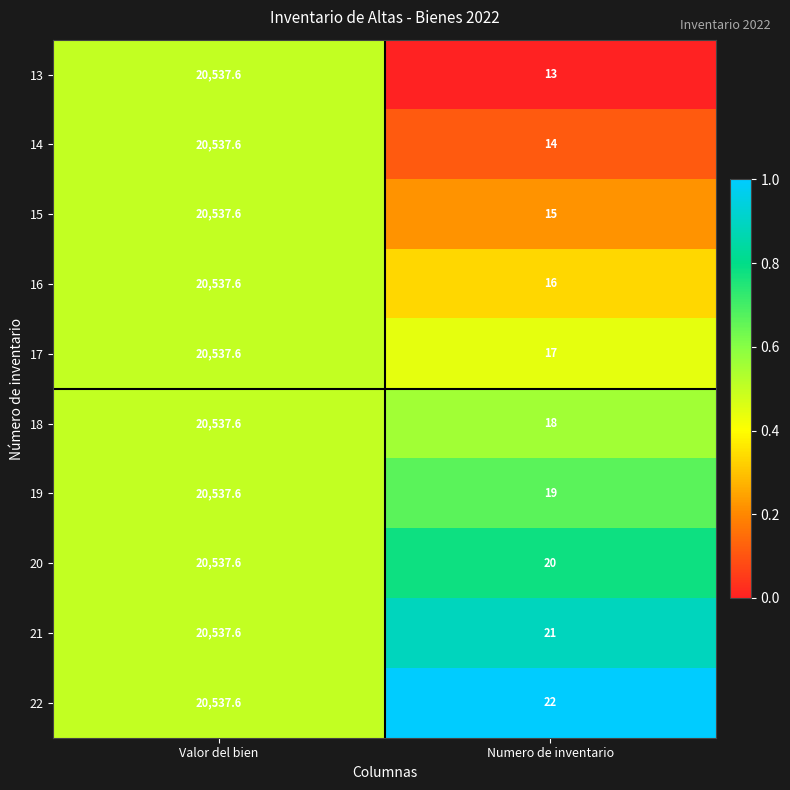

Reading right to left, what are all the values shown in this chart?

13: 13.0	20537.6
14: 14.0	20537.6
15: 15.0	20537.6
16: 16.0	20537.6
17: 17.0	20537.6
18: 18.0	20537.6
19: 19.0	20537.6
20: 20.0	20537.6
21: 21.0	20537.6
22: 22.0	20537.6